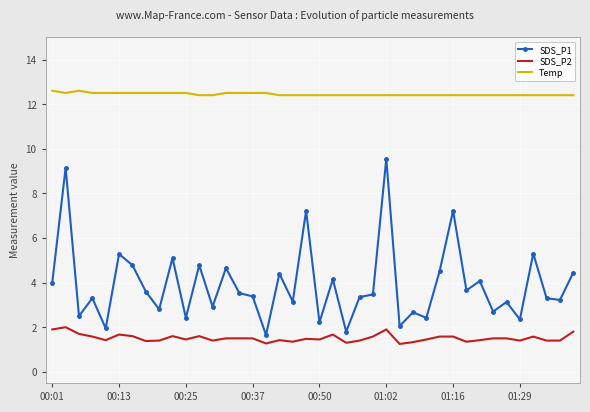

True or false: Temp and SDS_P1 intersect in this chart.

False